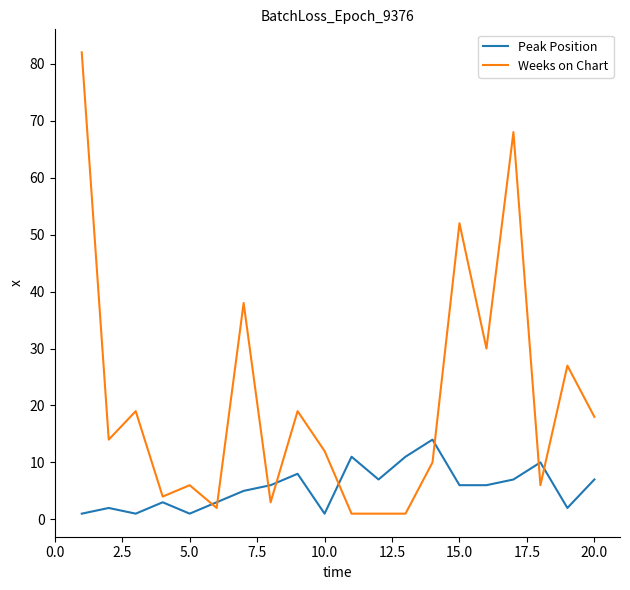

What is the maximum value shown in the chart?

82